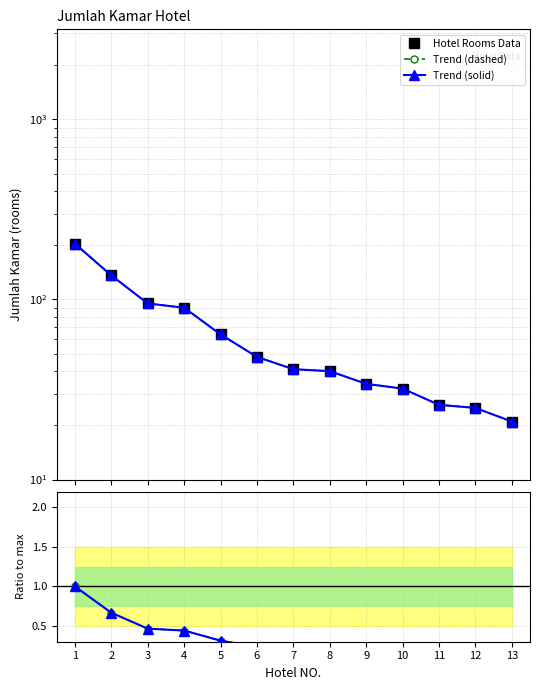

The value of Trend (dashed) at 1 is 204.0. True or false?

True